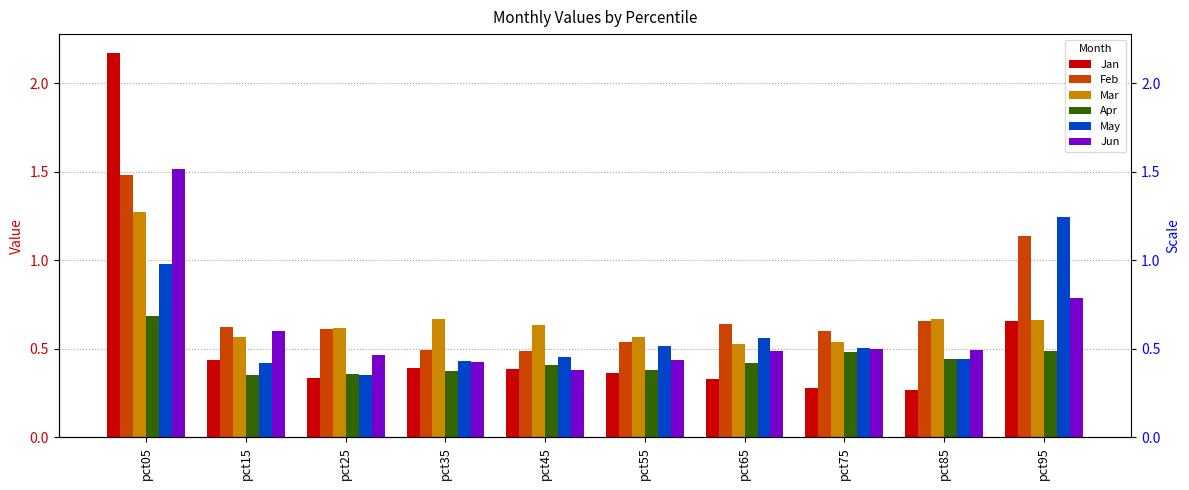

Are the bars horizontal?

No